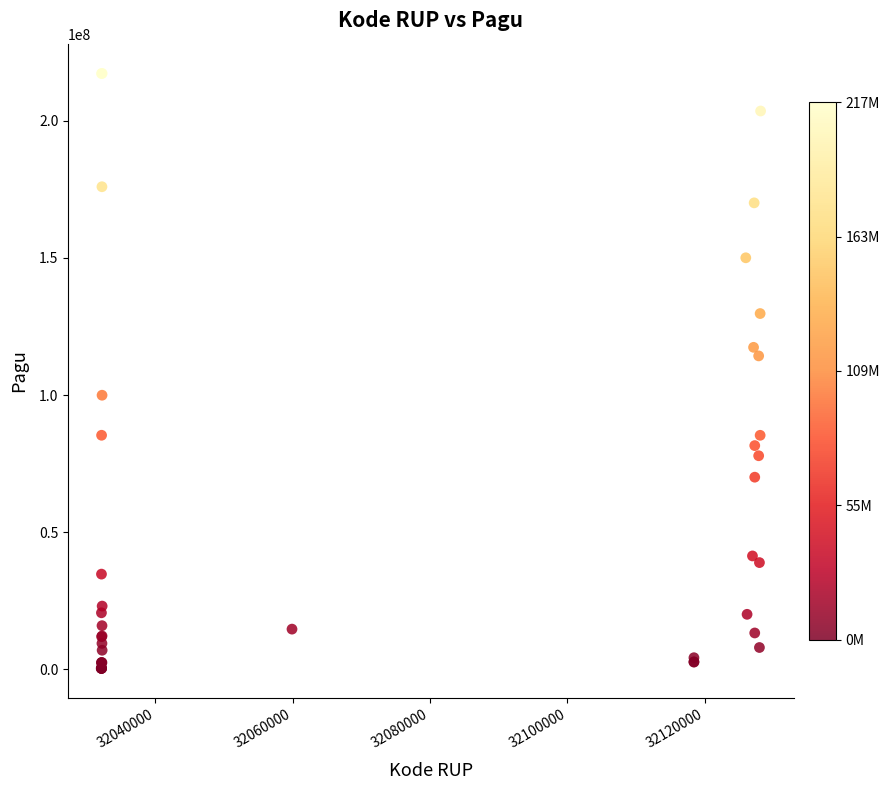

What Y value in the scatter plot is closest to 108830000?

114296000